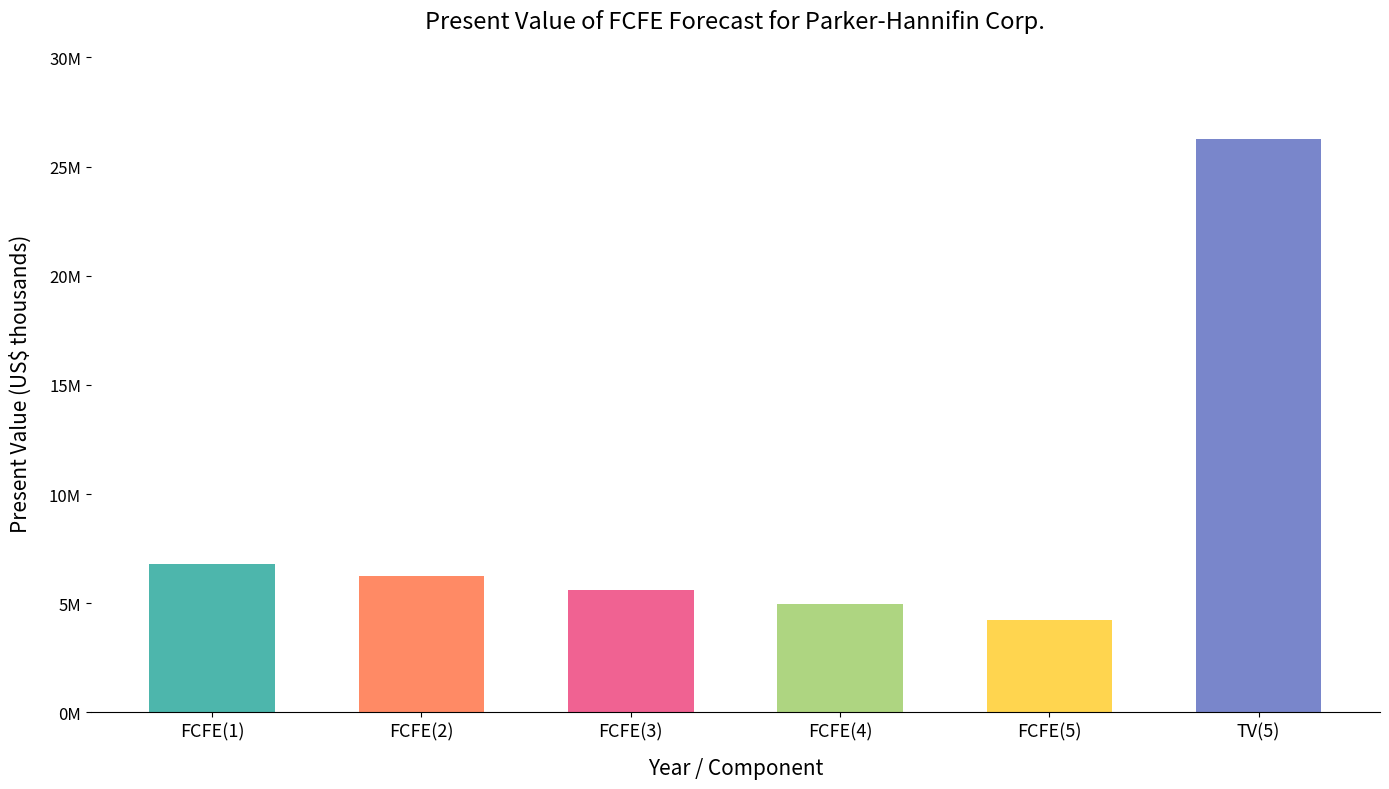

List the labels in order of value, largest first.

TV(5), FCFE(1), FCFE(2), FCFE(3), FCFE(4), FCFE(5)